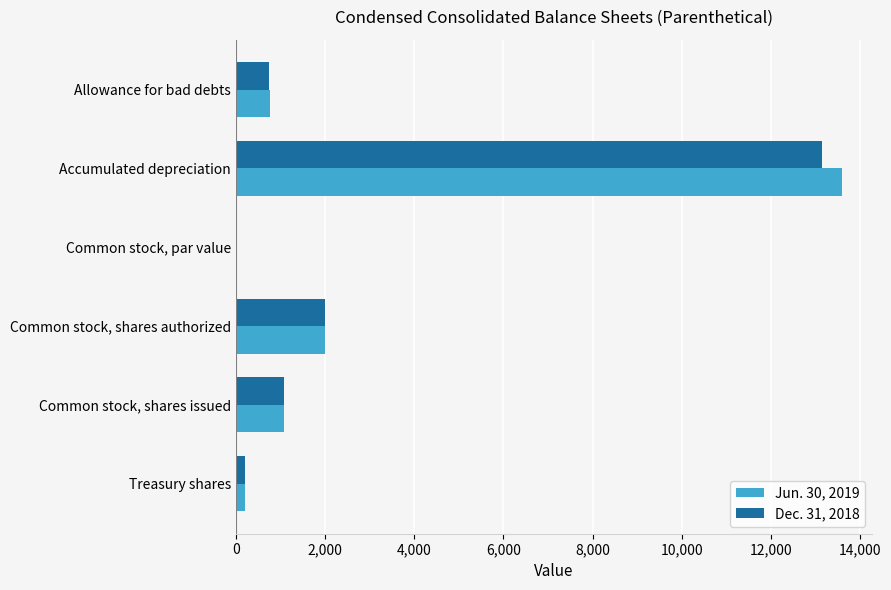

The Jun. 30, 2019 series shows 2000.0 at Common stock, shares authorized. True or false?

True